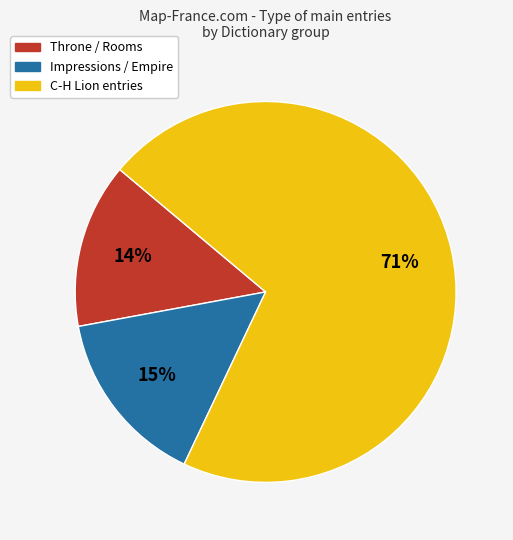

Is there any slice that represents more than half of the pie?

Yes